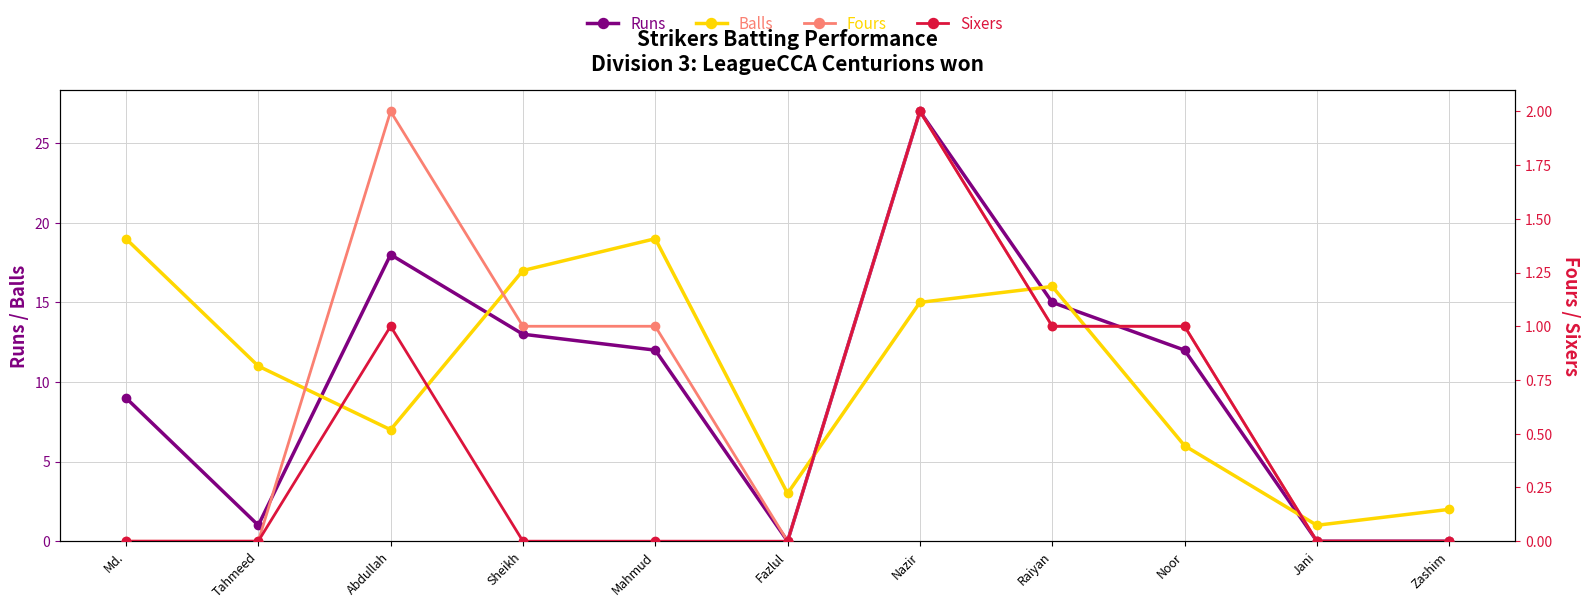

Reading left to right, what are all the values shown in this chart?

Runs: 9	1	18	13	12	0	27	15	12	0	0
Balls: 19	11	7	17	19	3	15	16	6	1	2
Fours: 0	0	2	1	1	0	2	1	1	0	0
Sixers: 0	0	1	0	0	0	2	1	1	0	0